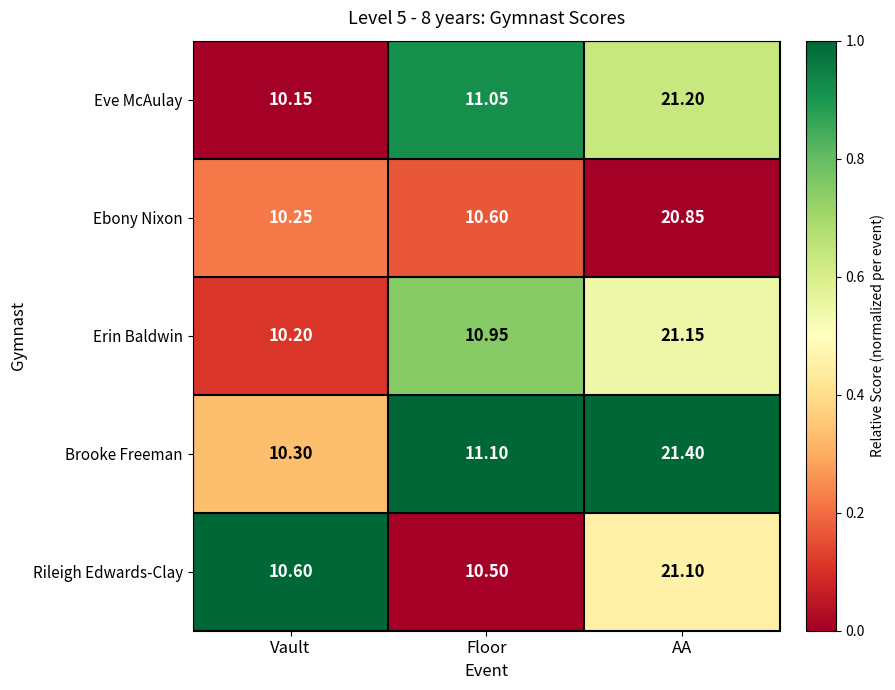

Where does the Brooke Freeman series first go above 11?

Floor